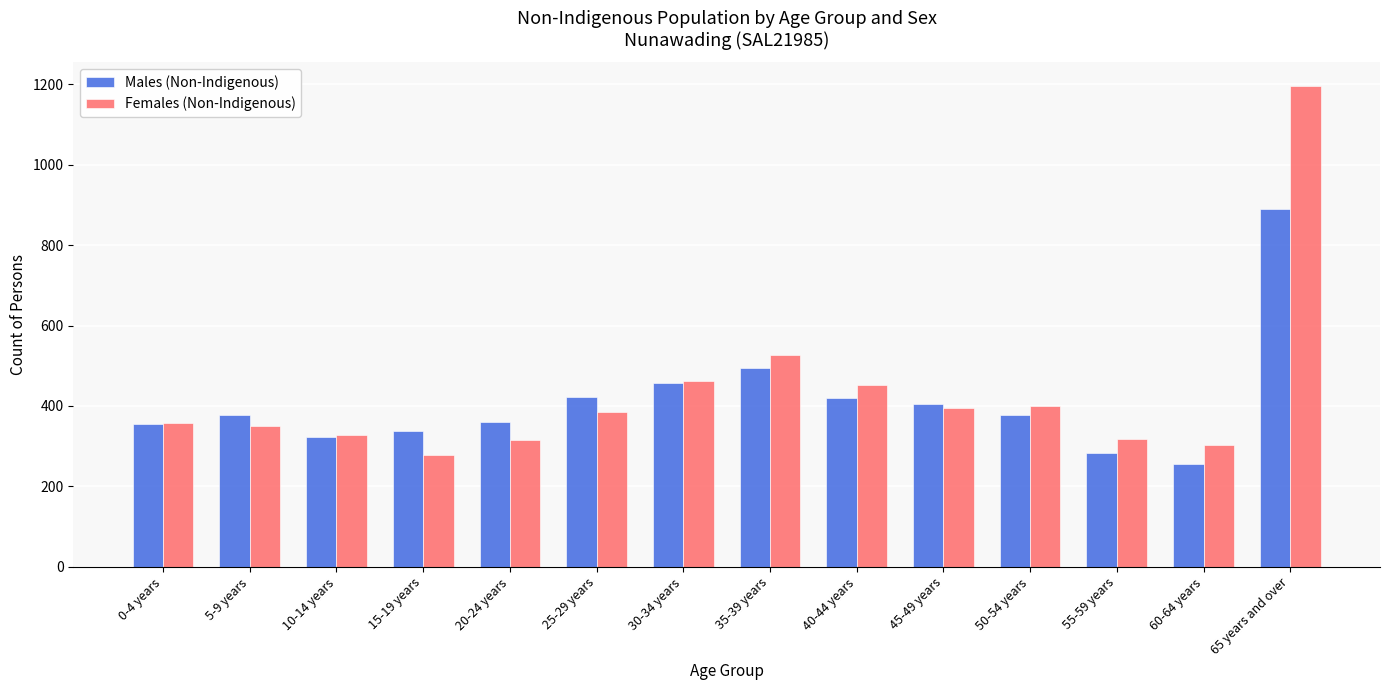

What is the difference between the Females (Non-Indigenous) values at 40-44 years and 65 years and over?

742